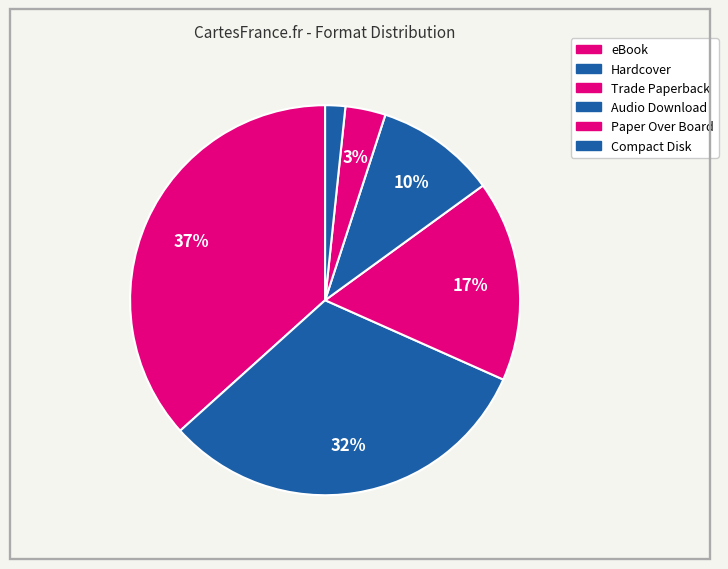

To the nearest percent, what is the average slice percentage?

17%